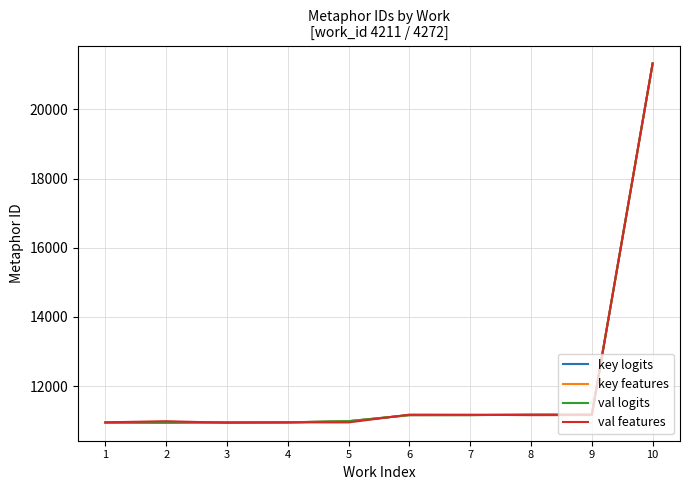

The value of val features at 6 is 17401. True or false?

False